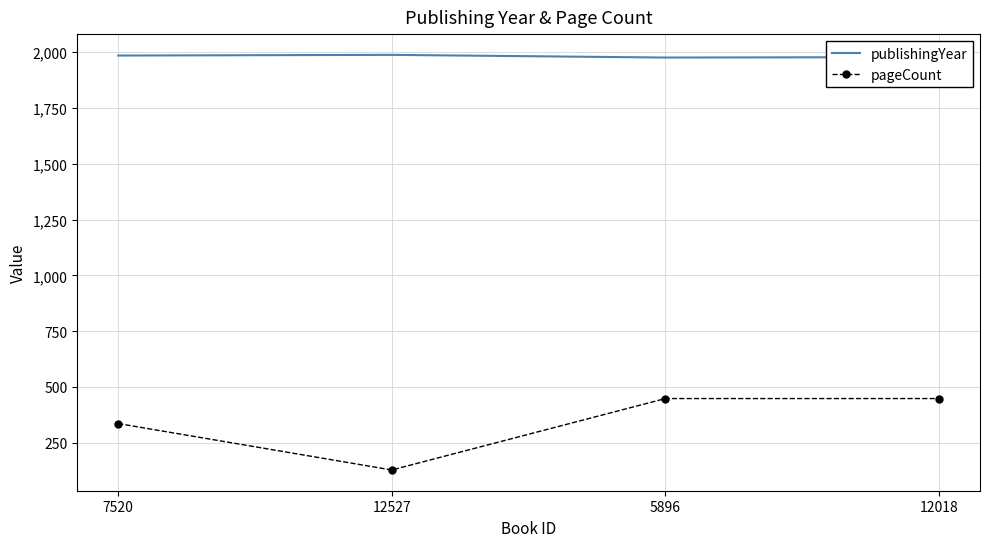

True or false: pageCount and publishingYear intersect in this chart.

False